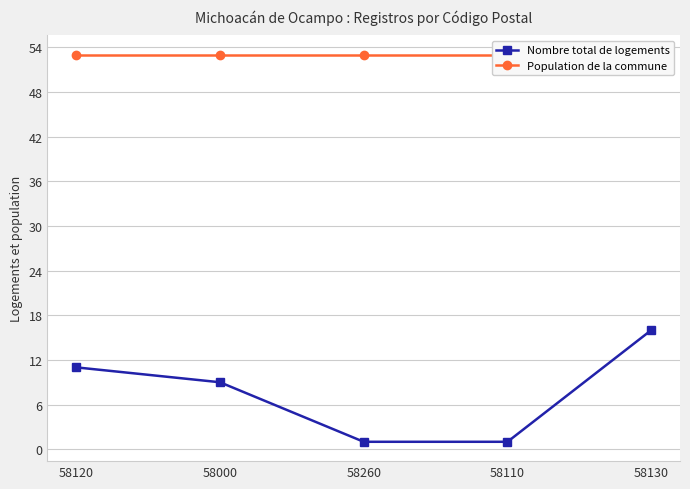

True or false: Population de la commune and Nombre total de logements cross at least once.

False